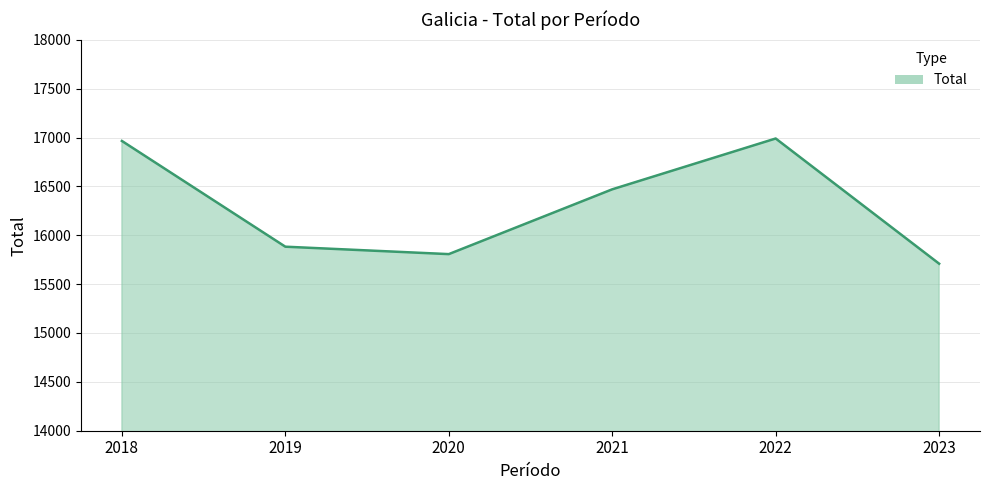

How many interior local valleys (lower than both neighbors) does the data have?

1